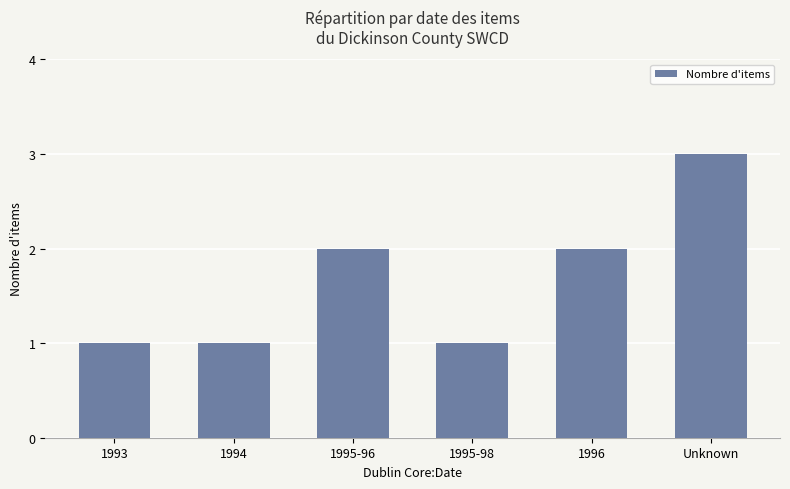

The value at Unknown is 3. True or false?

True